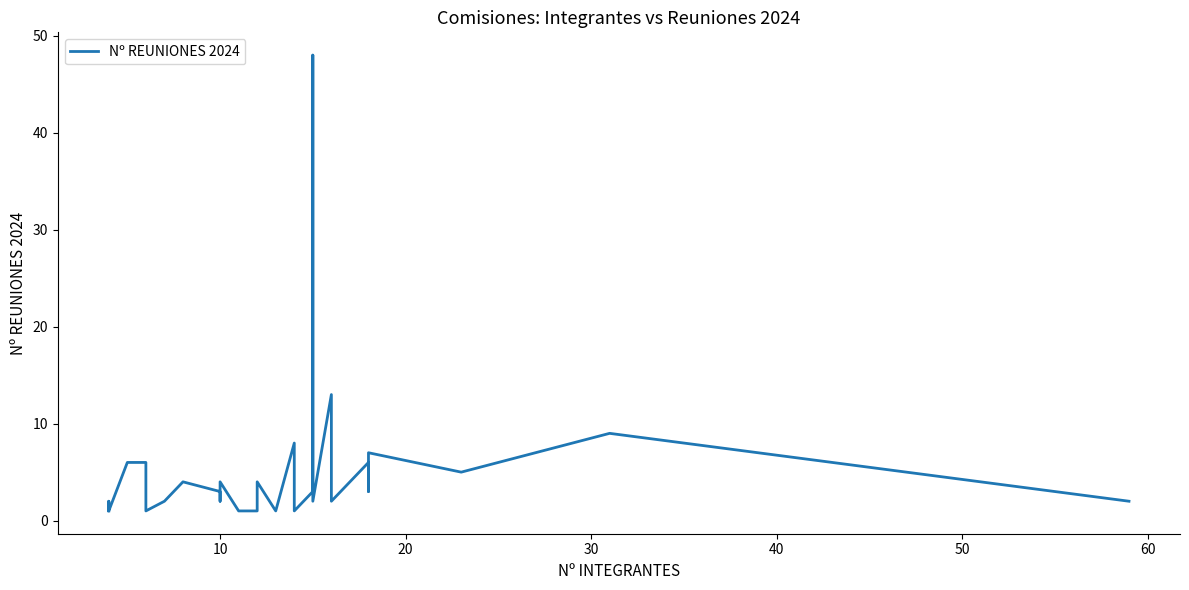

Reading right to left, what are all the values shown in this chart?

2	9	5	7	3	6	2	13	2	48	3	1	1	2	8	1	4	1	1	4	4	2	3	4	2	1	6	6	1	2	1